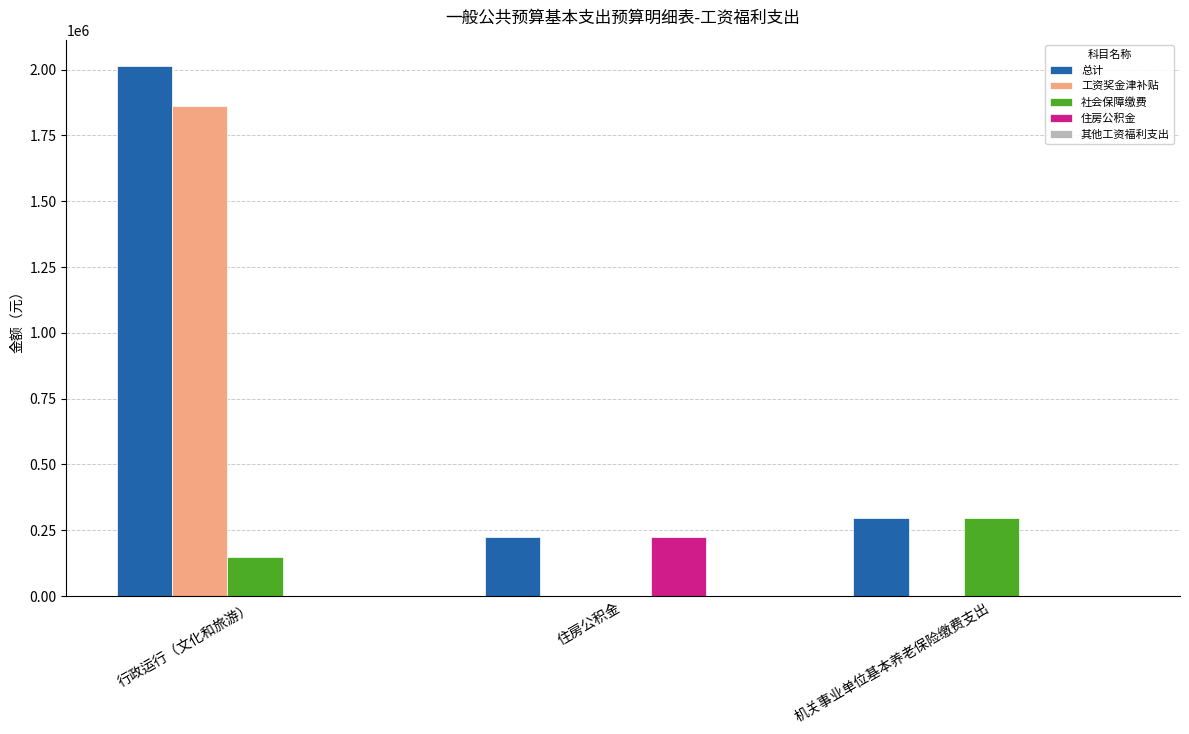

What value does the 总计 series have at 行政运行（文化和旅游）?

2013477.1